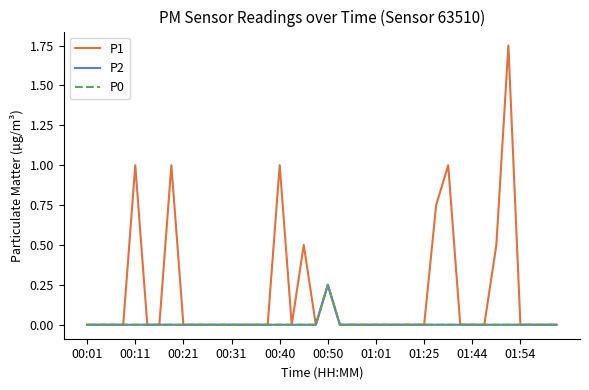

Is this an area chart (filled region under the line)?

No